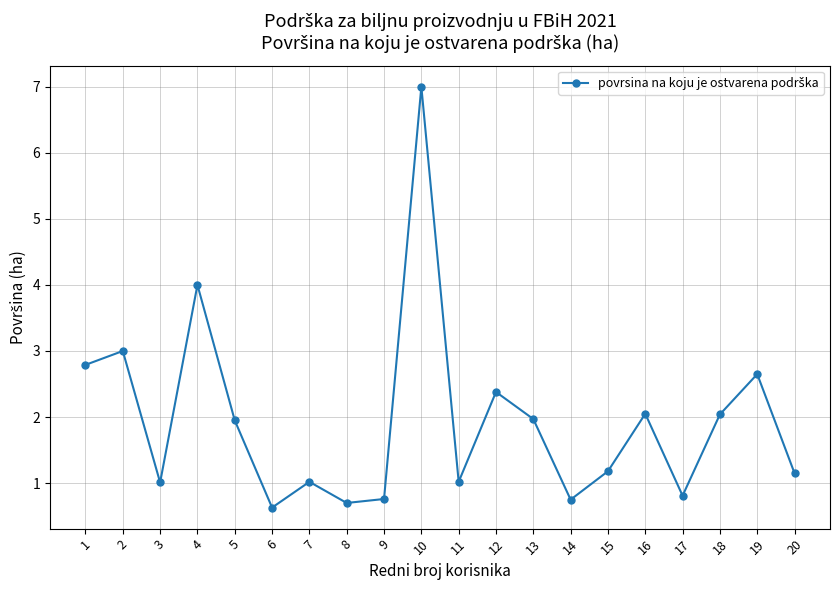

The value at 1 is 4.6. True or false?

False